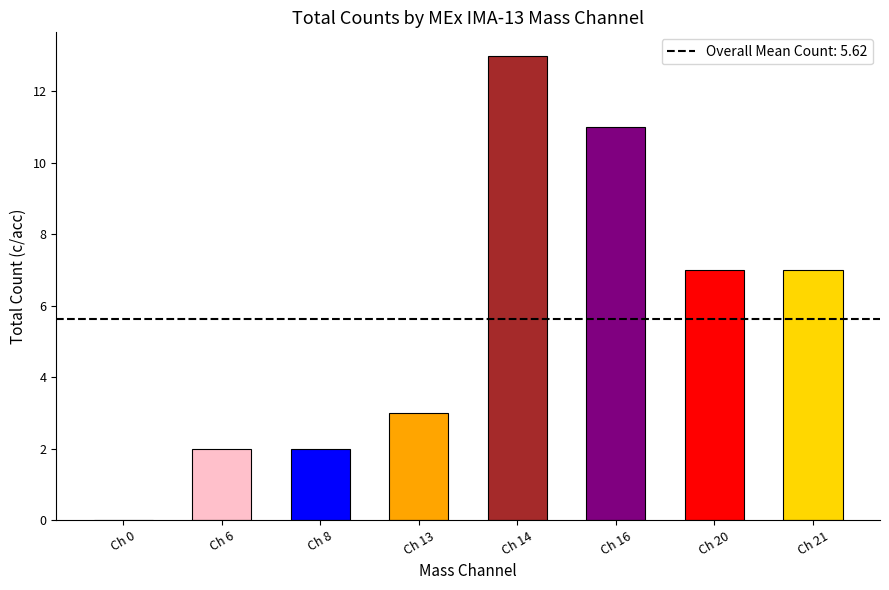

True or false: the data shows 16 at Ch 16.

False